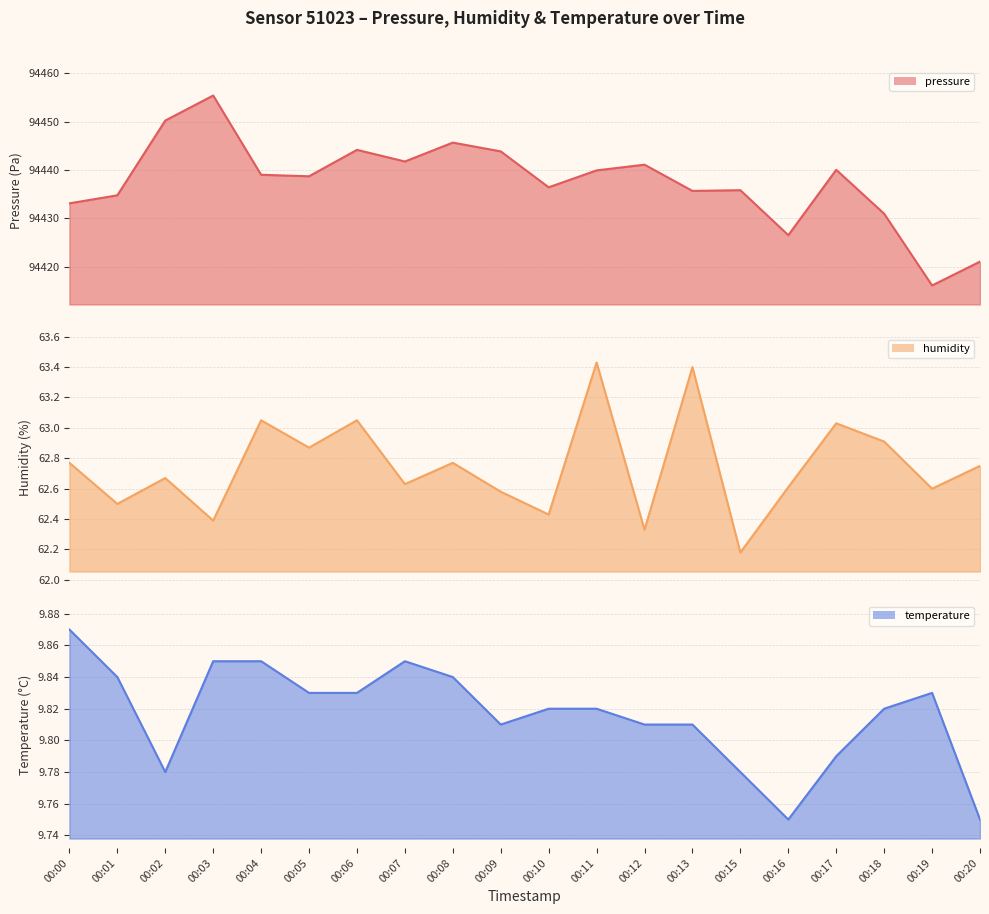

At how many categories does at least one series exceed 30426?

20